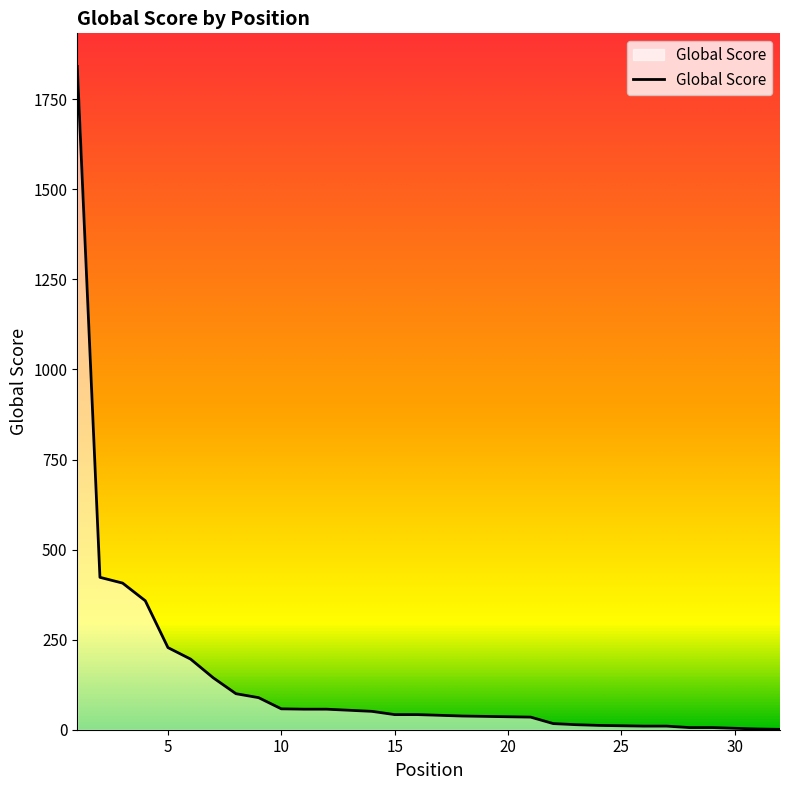

What is the maximum value shown in the chart?

1841